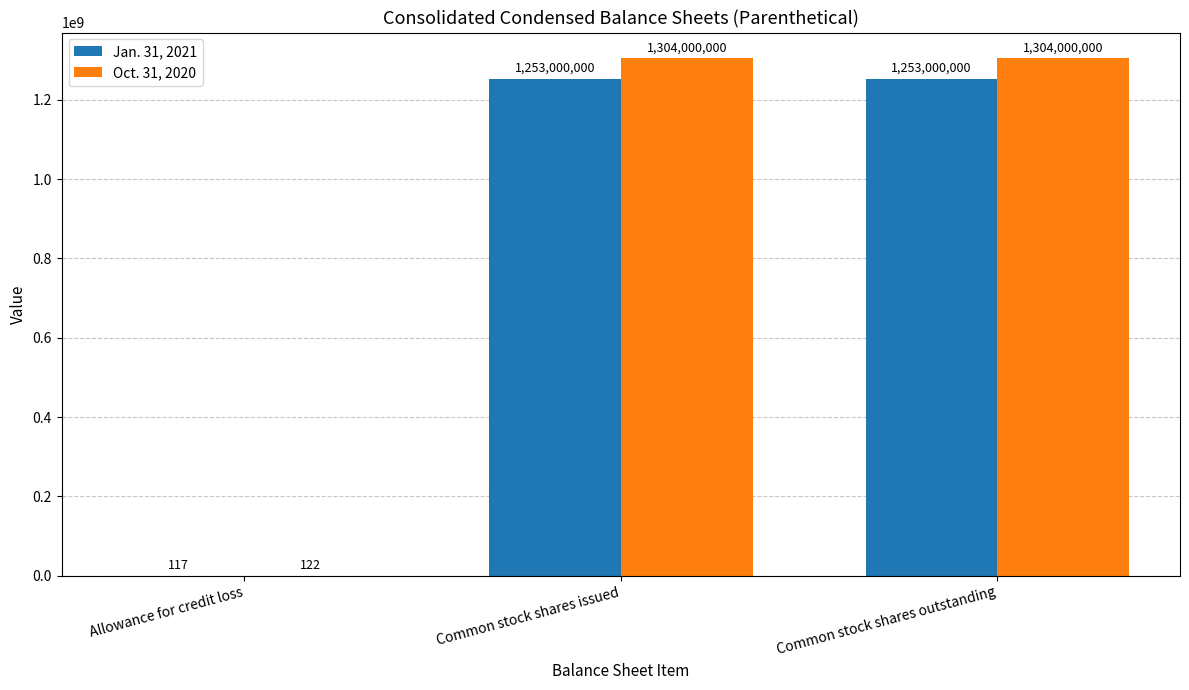

Read the Oct. 31, 2020 value at Allowance for credit loss.

122